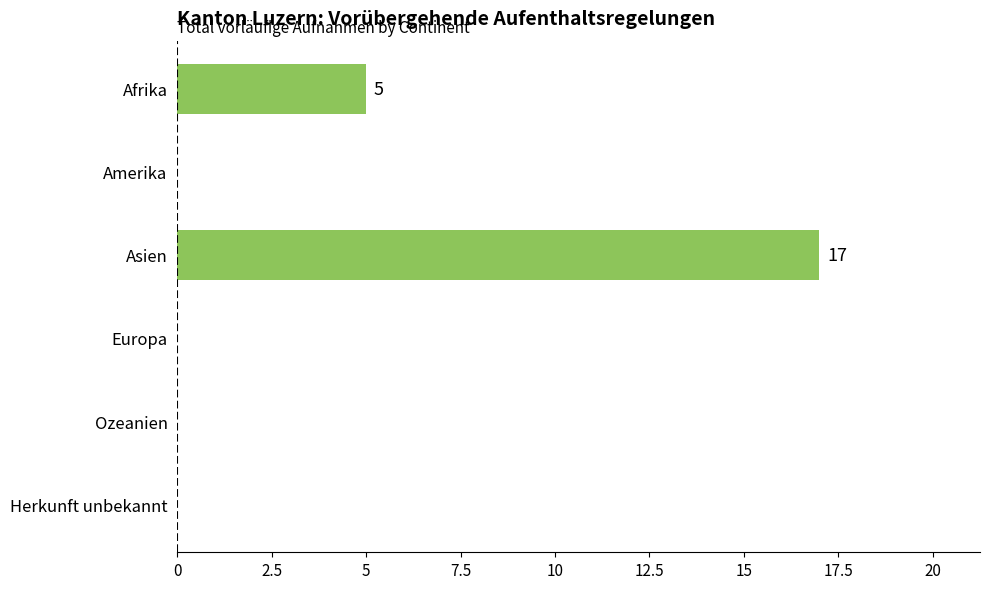

What is the greatest value displayed?

17